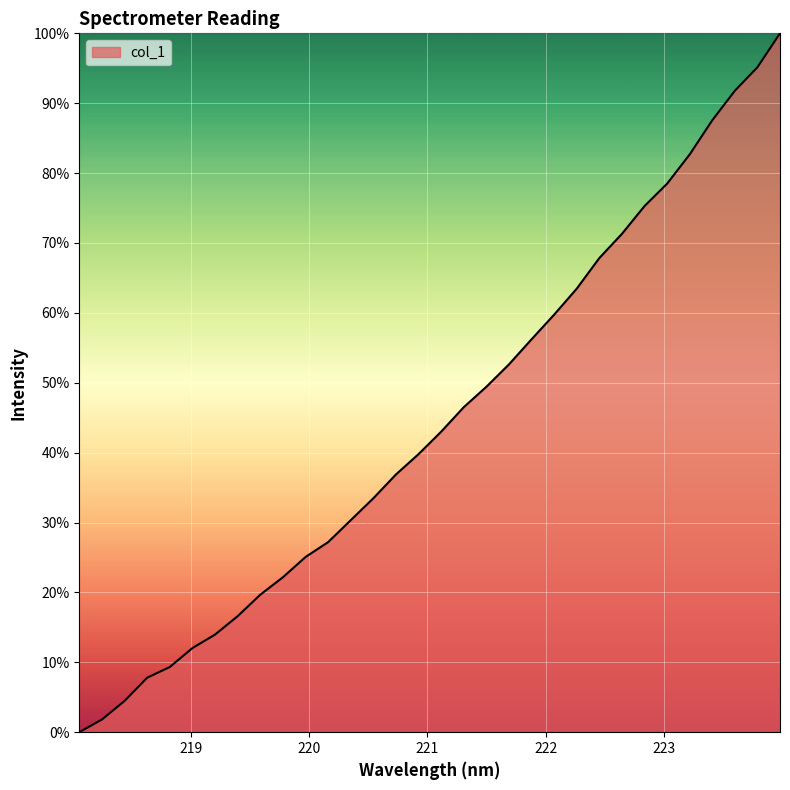

How many lines are shown in the chart?

1